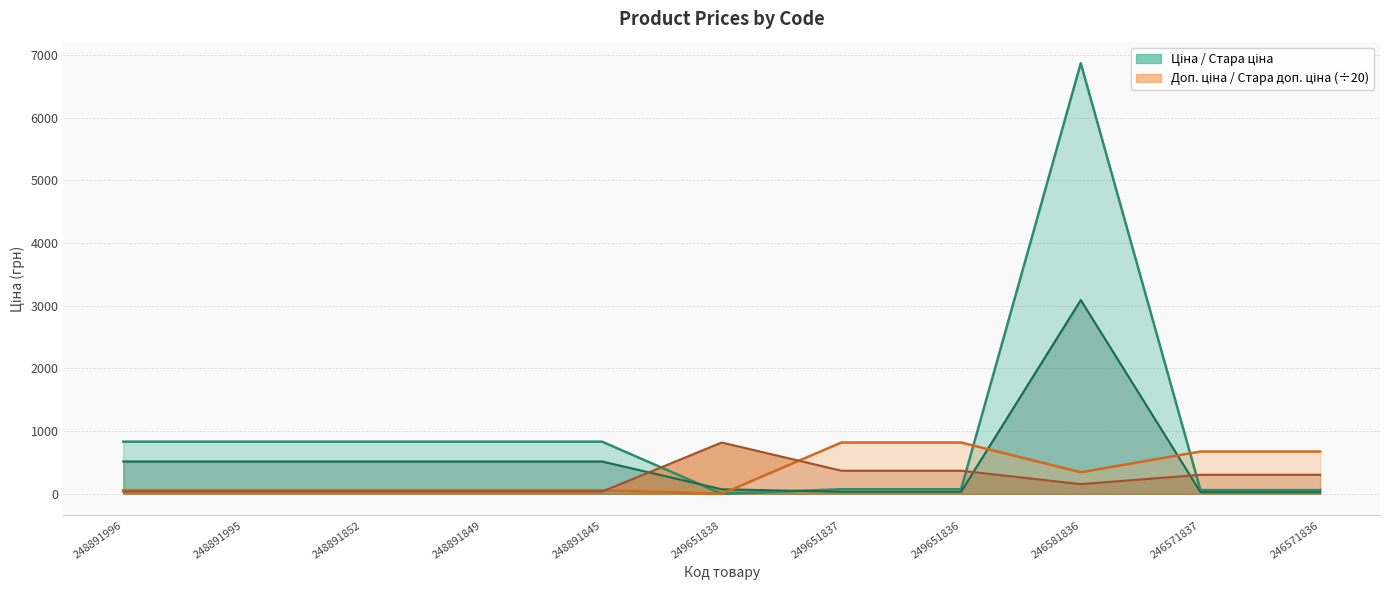

Where does the Доп. ціна (÷20) series first go above 56?

248891996